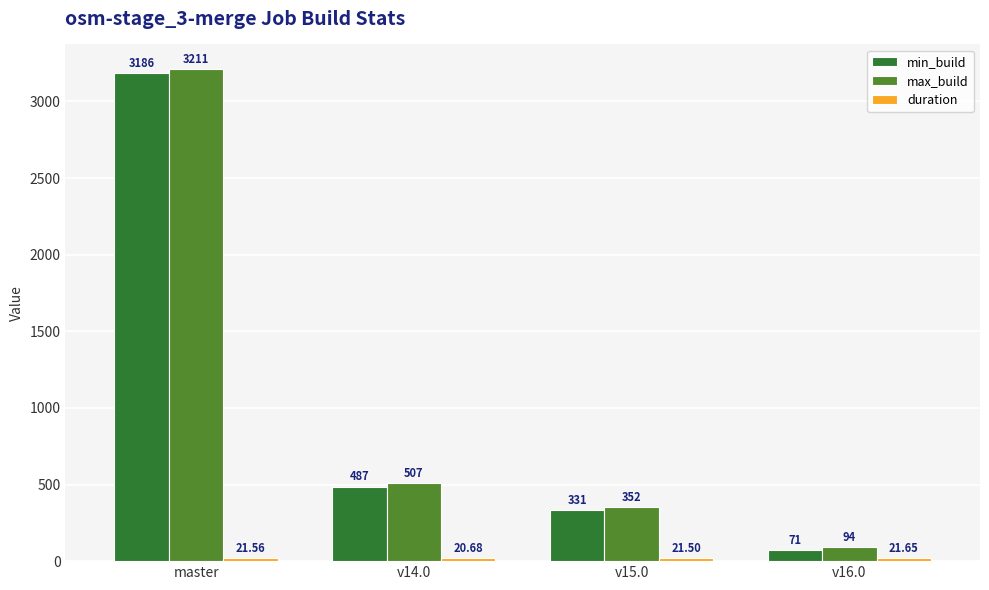

What is the difference between the maximum and second lowest values in the max_build series?

2859.0